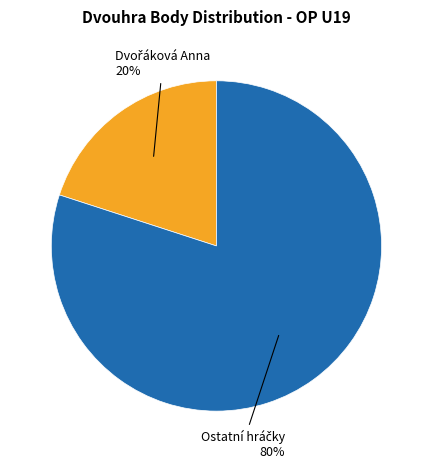

To the nearest percent, what is the difference between the largest and smallest slice percentages?

60%